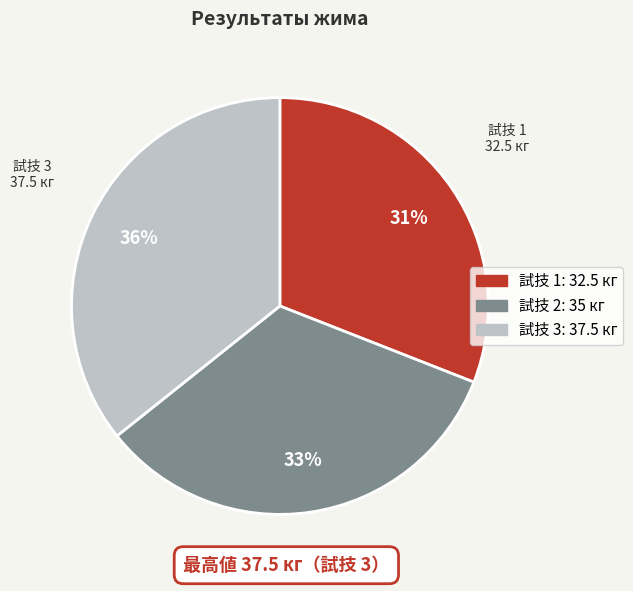

To the nearest percent, what is the average slice percentage?

33%